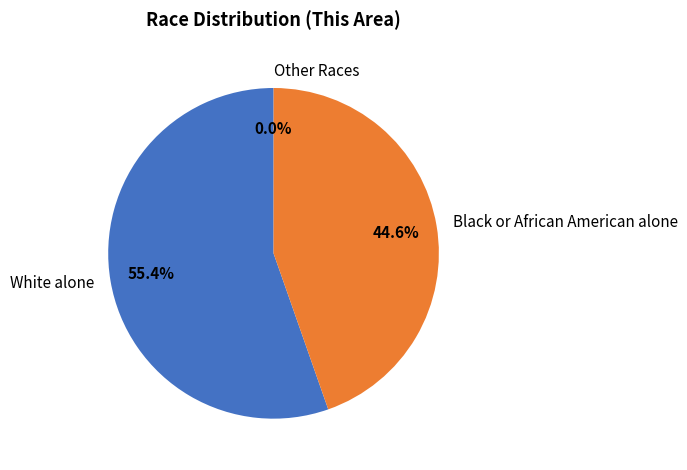

What is the ratio of the value at Black or African American alone to the value at White alone?

0.8